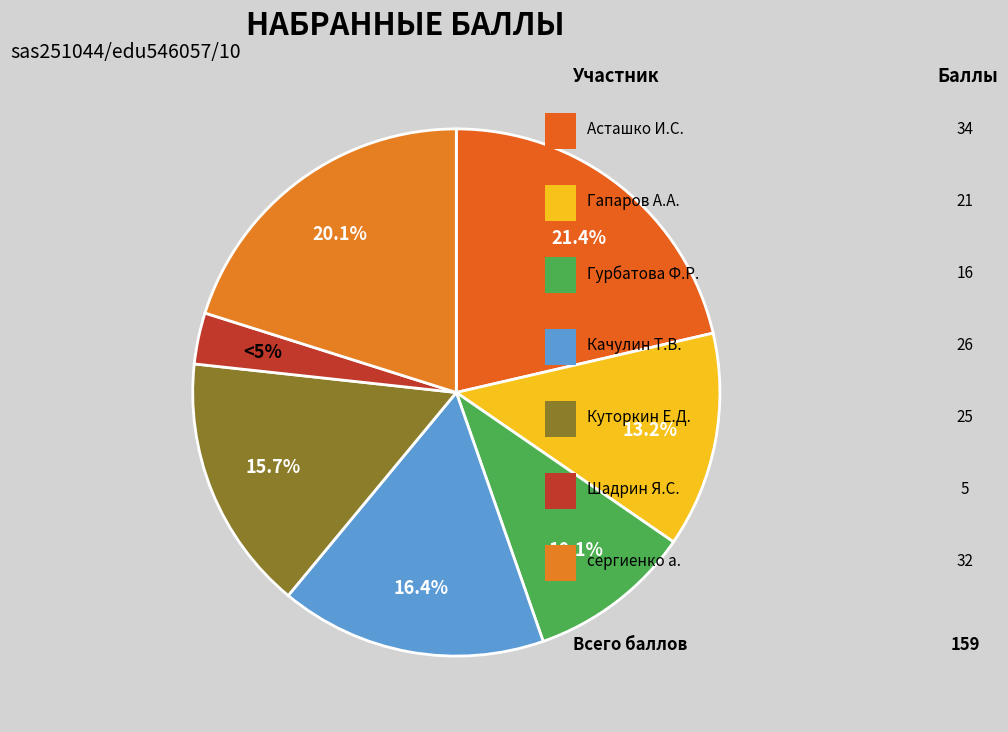

Is the sum of сергиенко арсений and Куторкин Егор Дмитриевич greater than half?

No